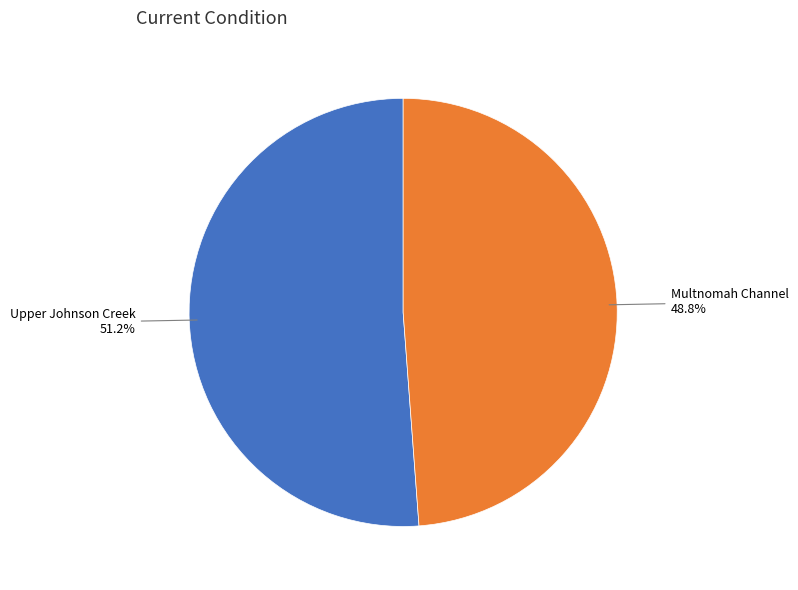

Is there a majority slice in this chart?

Yes